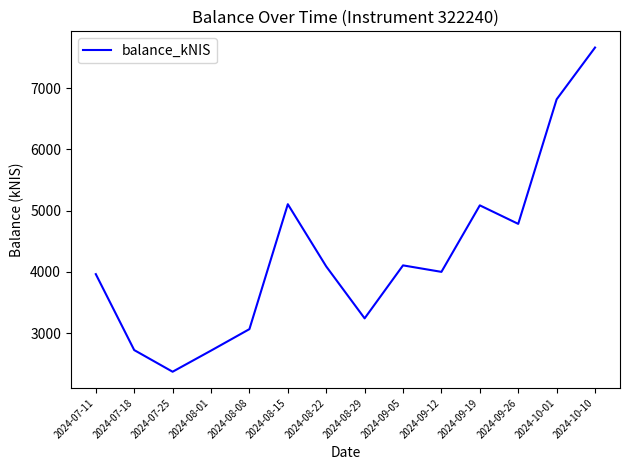

The value at 2024-07-18 is 2722.0. True or false?

True